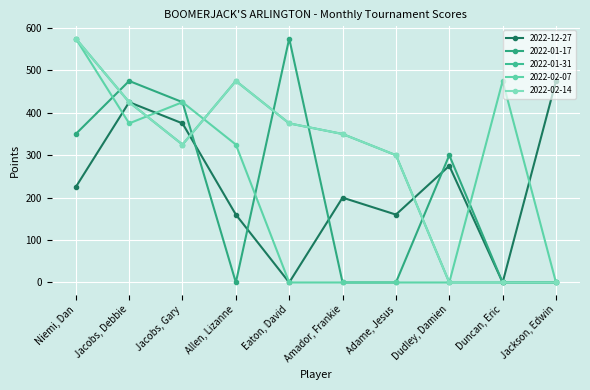

Does the chart have visible grid lines?

Yes